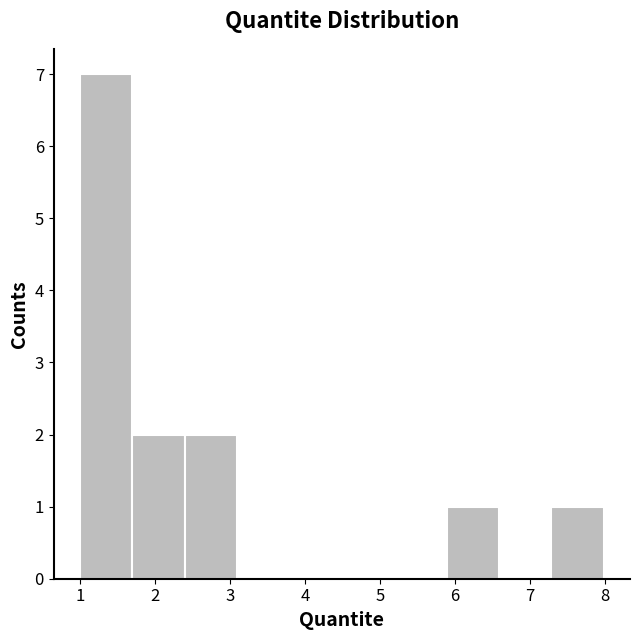

Over which range of the x-axis is the bar tallest?

1.0 to 1.7